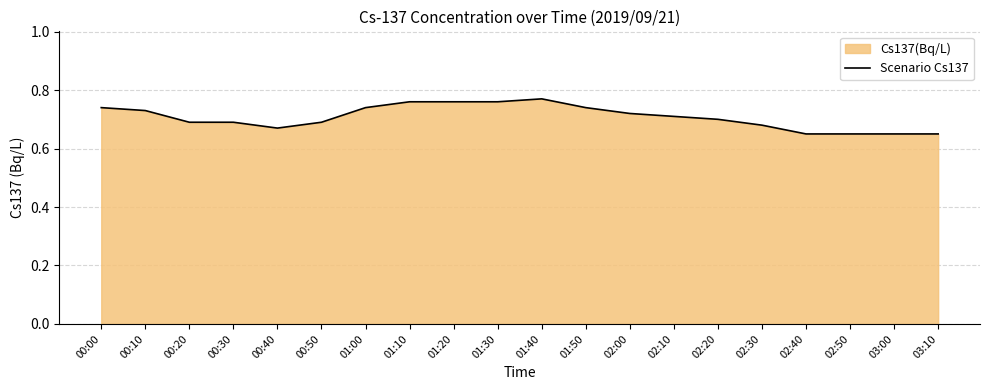

Is it true that the value at 00:50 is 0.7?

True